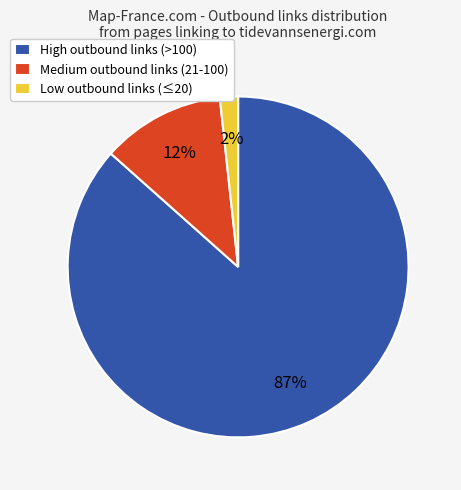

Combined, do Medium outbound links (21-100) and Low outbound links (≤20) account for over 50%?

No